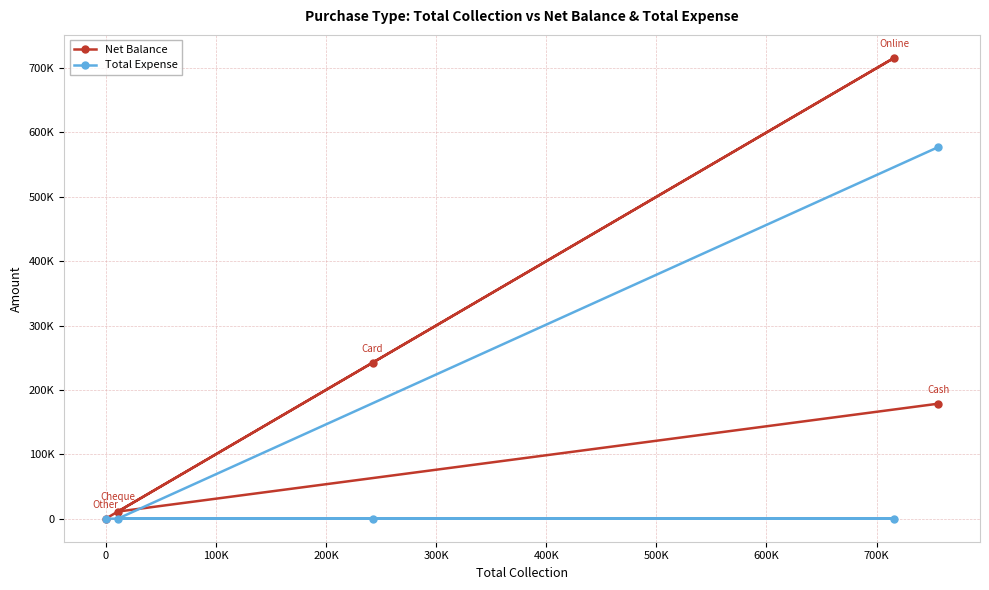

What are all the series names shown in the legend?

Net Balance, Total Expense